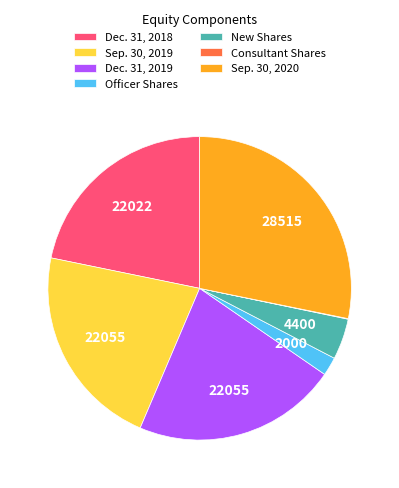

Is the sum of Dec. 31, 2019 and Sep. 30, 2019 greater than half?

No